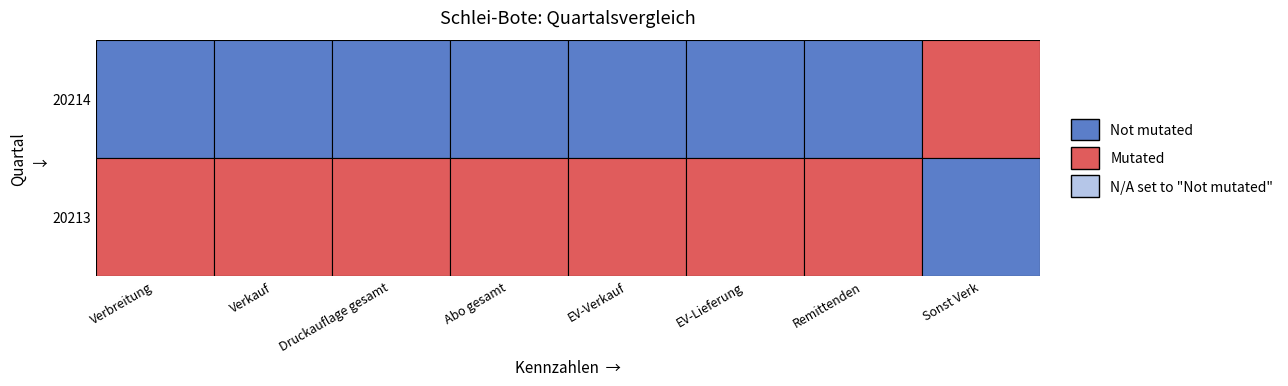

Between Abo gesamt and EV-Verkauf, which series saw the biggest shift?

20214